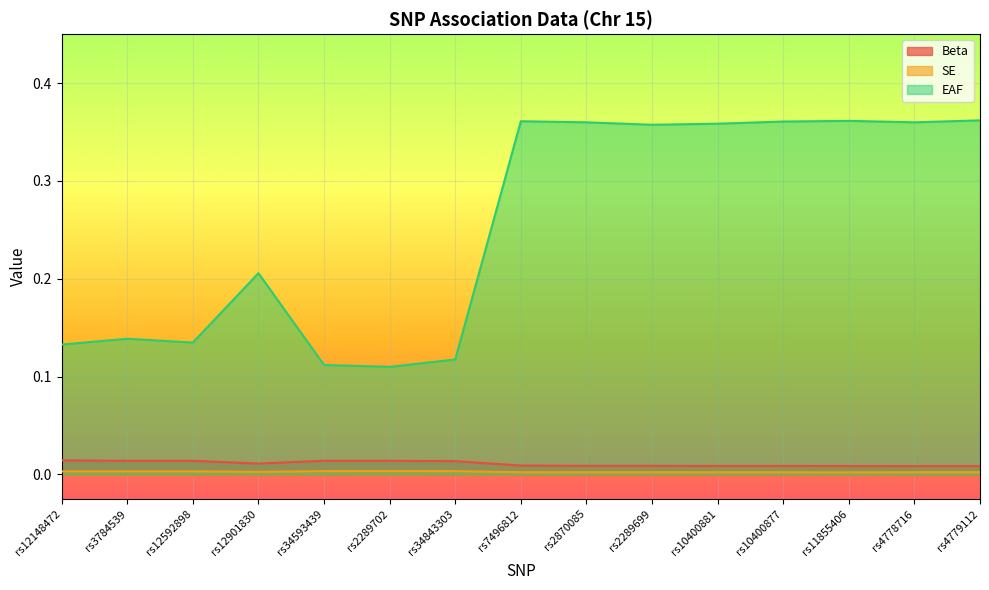

Which series has the largest total across all categories?

EAF